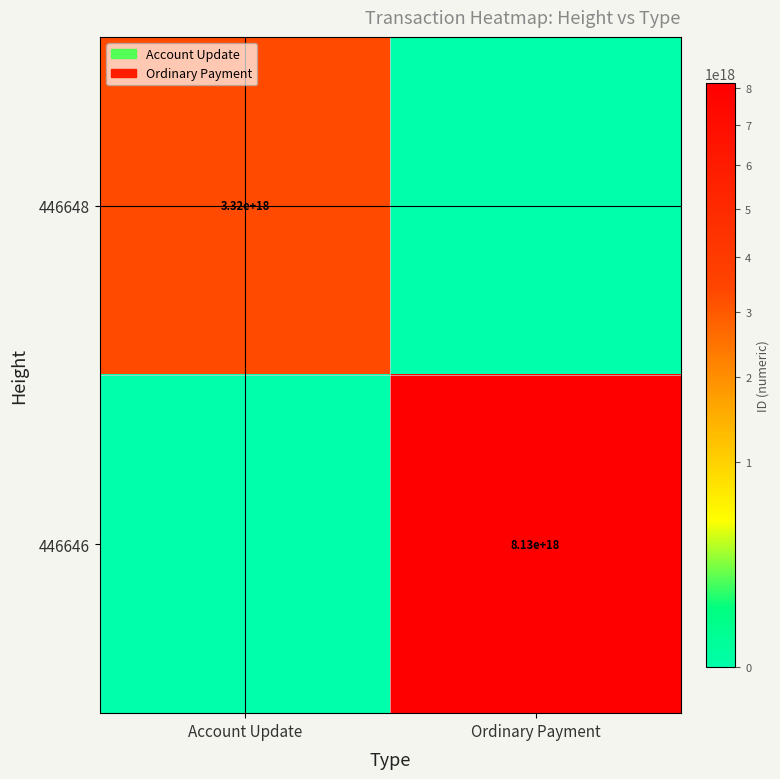

The value of 446648 at Account Update is 3320000000000000000. True or false?

True